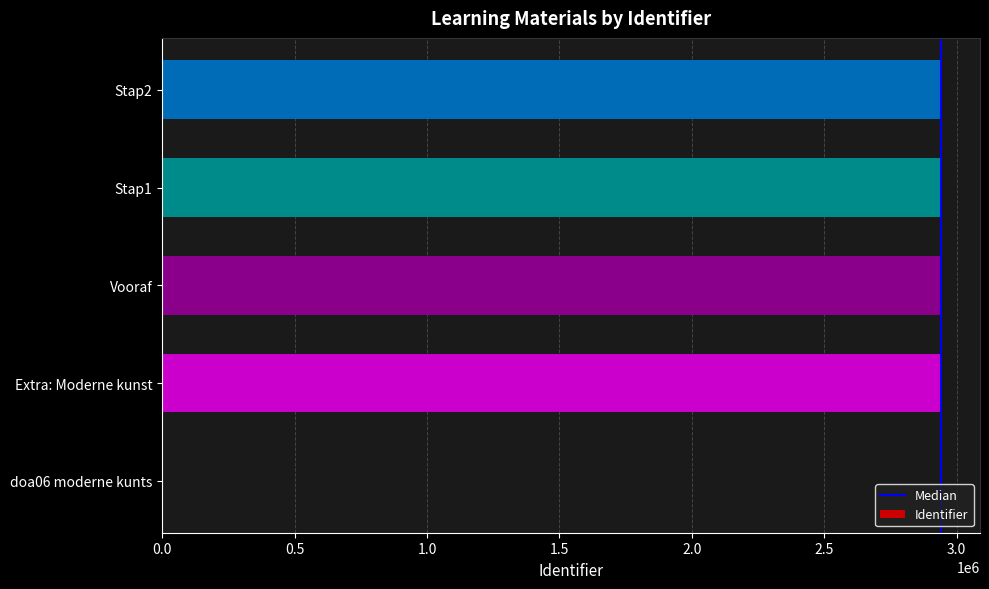

What is the greatest value displayed?

2941169